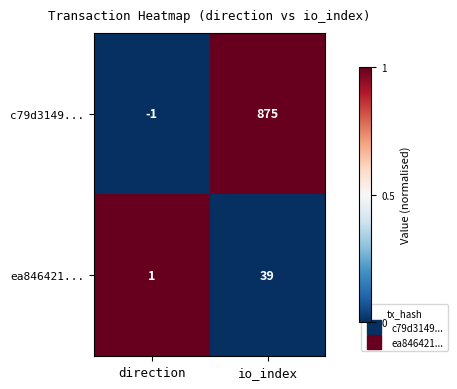

Rank the series at io_index from lowest to highest value.

ea846421..., c79d3149...